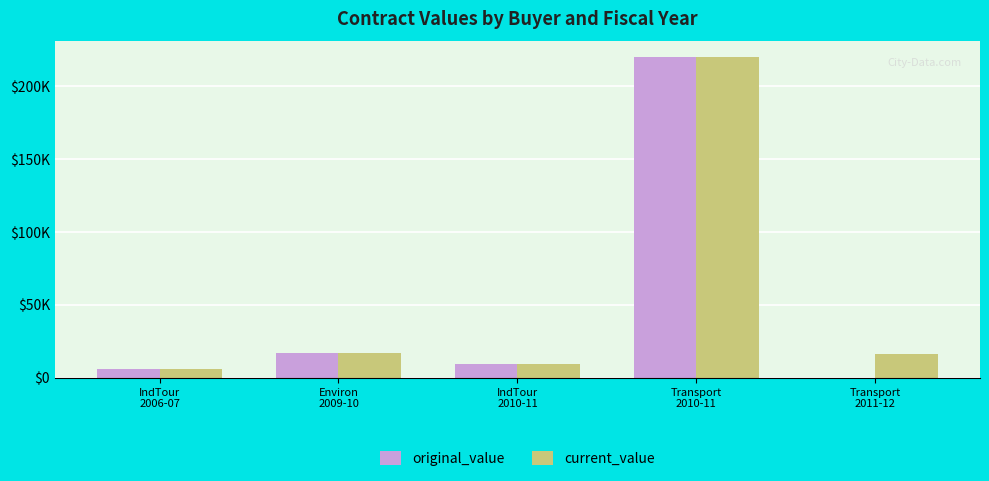

What is the label of the 2nd bar from the left?

Environ
2009-10